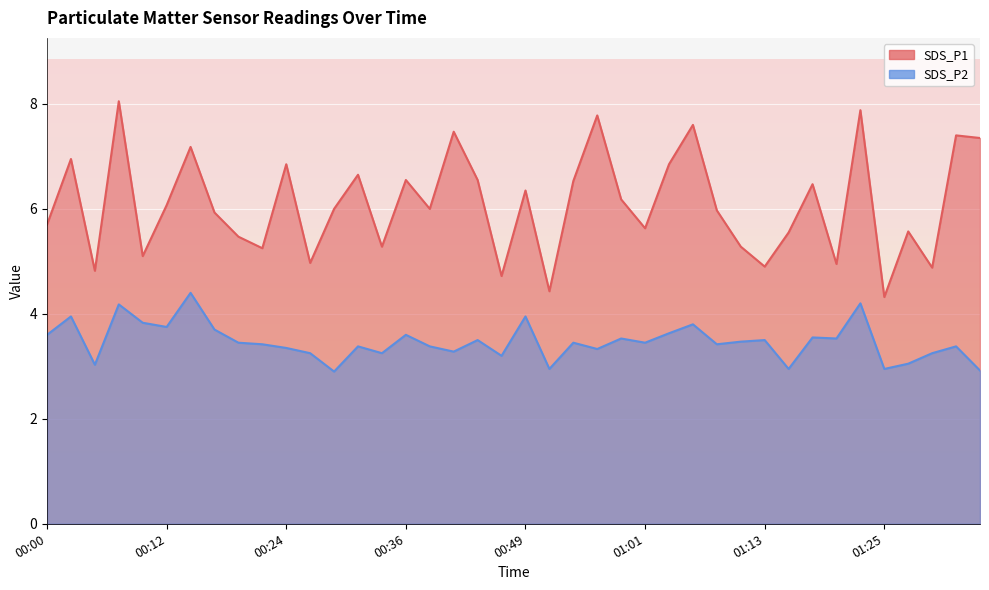

How many data points in SDS_P1 are less than 6?

19